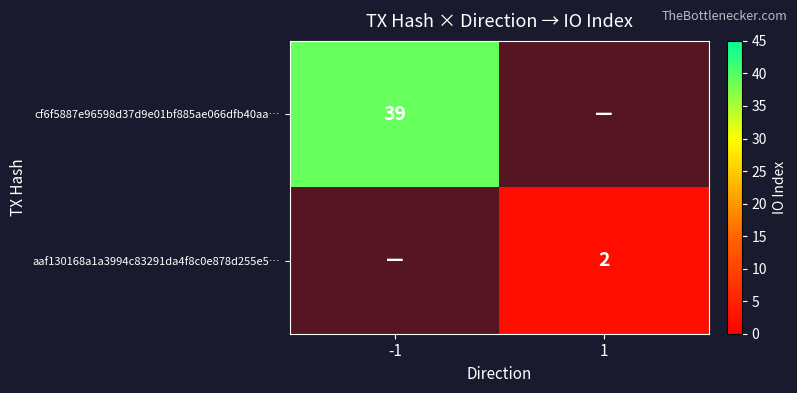

The aaf130168a1a3994c83291da4f8c0e878d255e5… series shows 3 at 1. True or false?

False